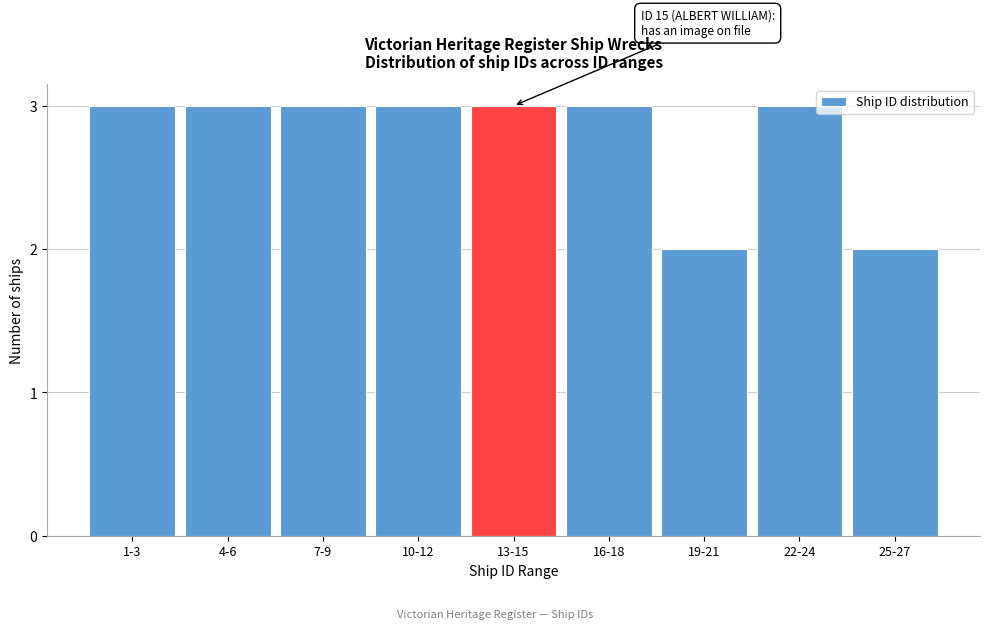

Reading left to right, list all the values displayed in this chart.

1-3=3	4-6=3	7-9=3	10-12=3	13-15=3	16-18=3	19-21=2	22-24=3	25-27=2